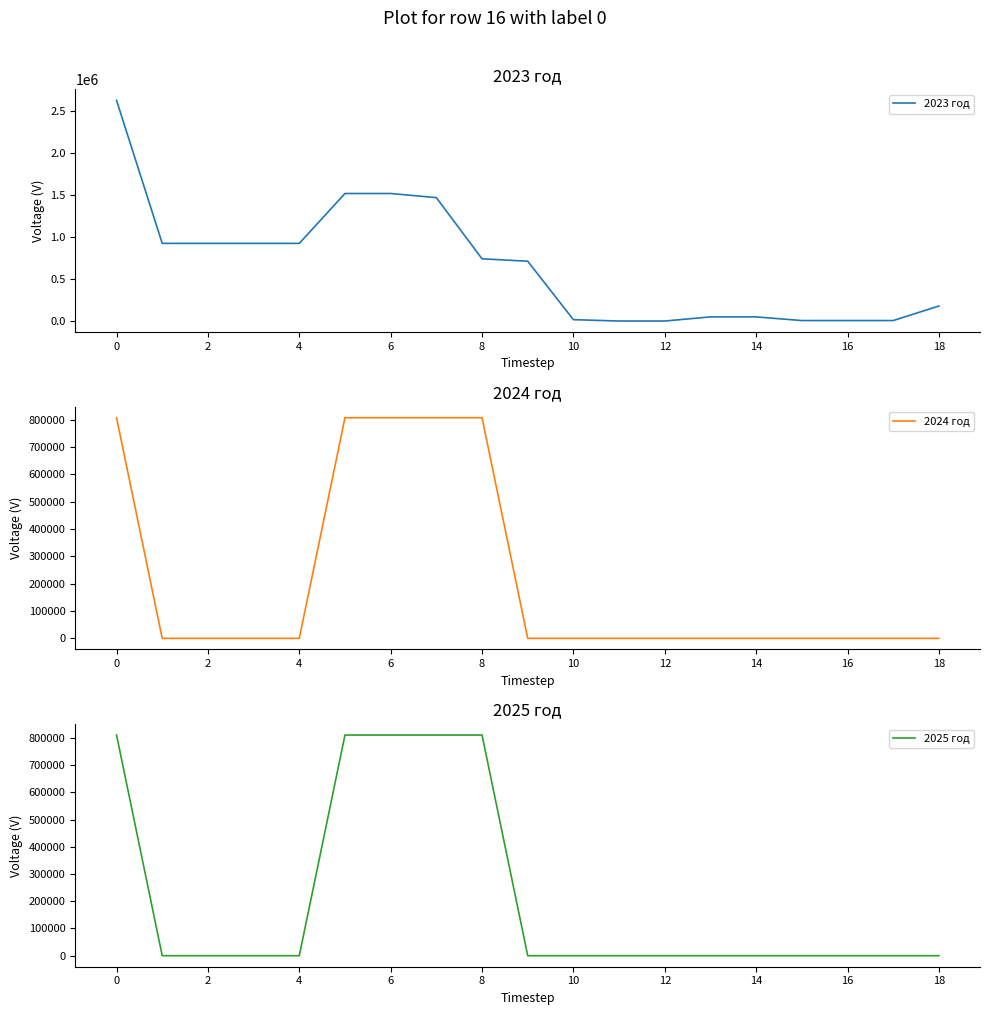

How many positive values does the 2025 год series have?

5